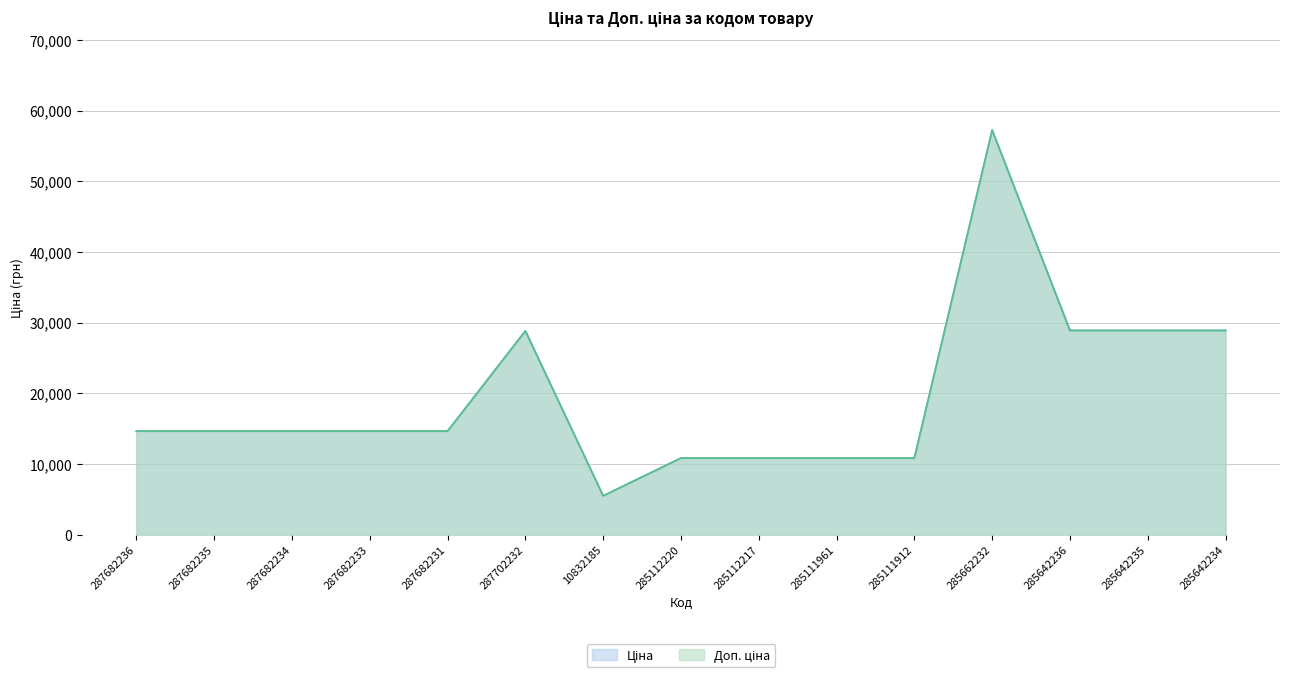

What is the lowest value of the Доп. ціна series?

5497.3